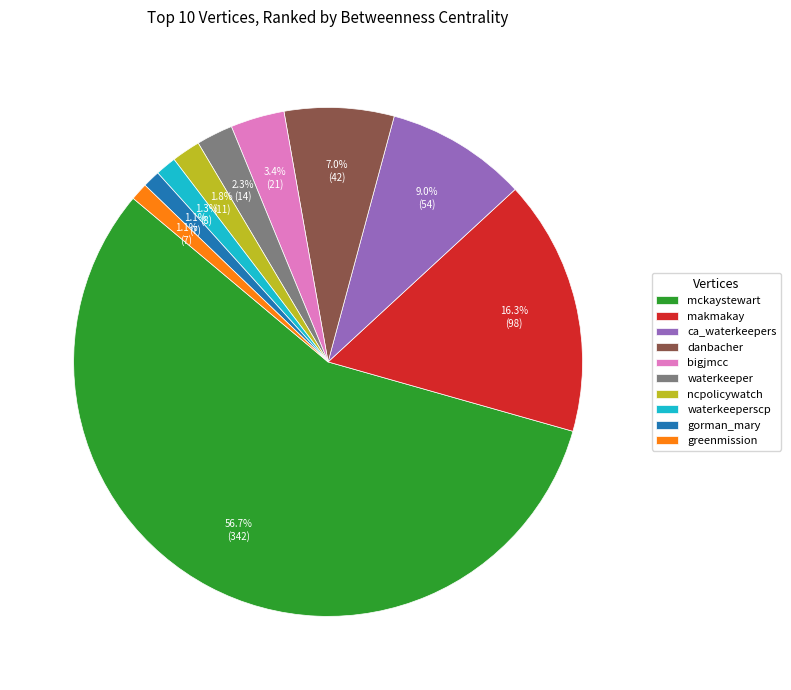

The bigjmcc slice represents 3% of the pie. True or false?

True